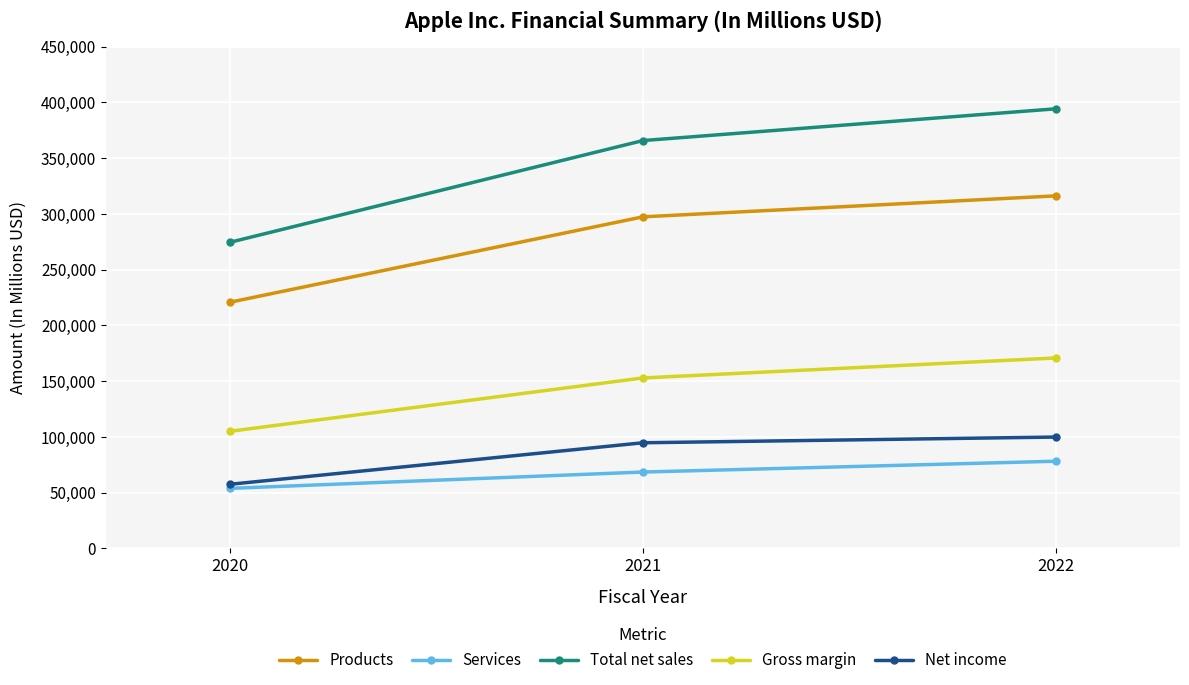

Is it true that Gross margin equals 274798 at 2022?

False